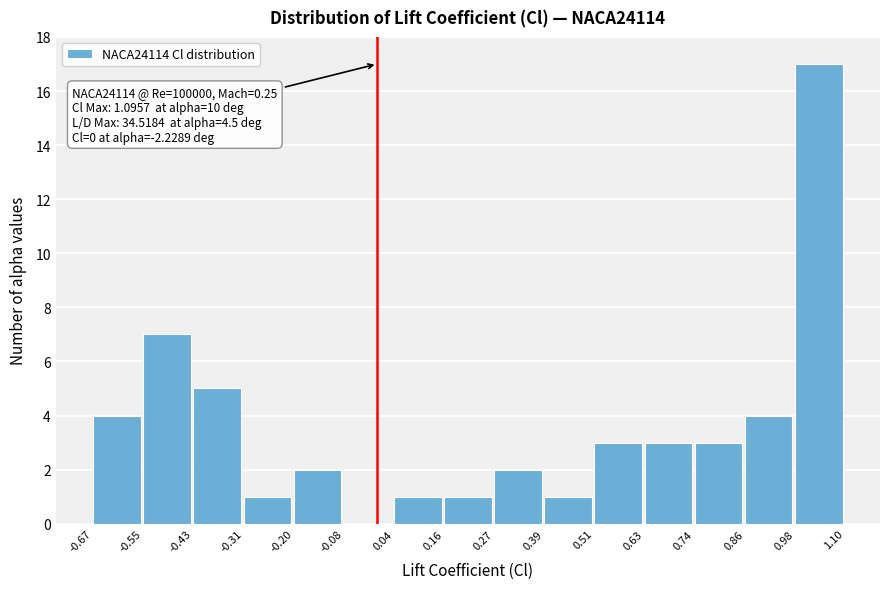

Which range on the x-axis has the tallest bar?

0.98 to 1.10